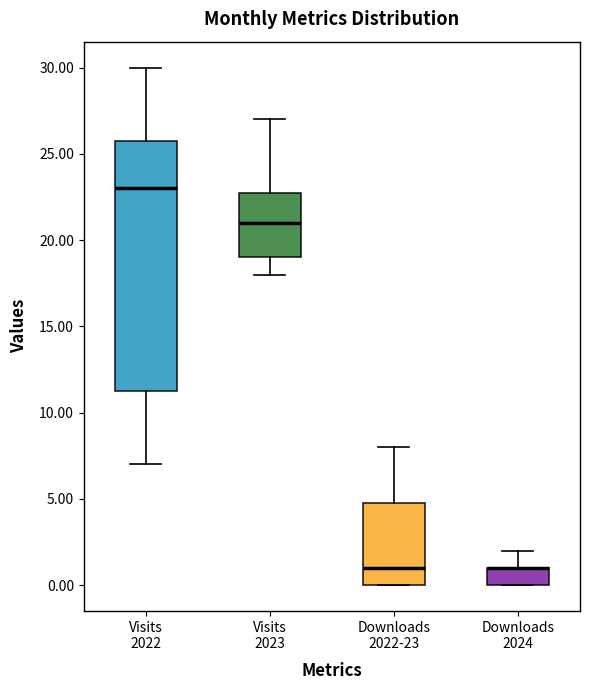

Where is the upper edge of the box for Downloads 2022-23 on the y-axis? The values are not printed on the chart, so give them approximately, as read against the axis.

5.0